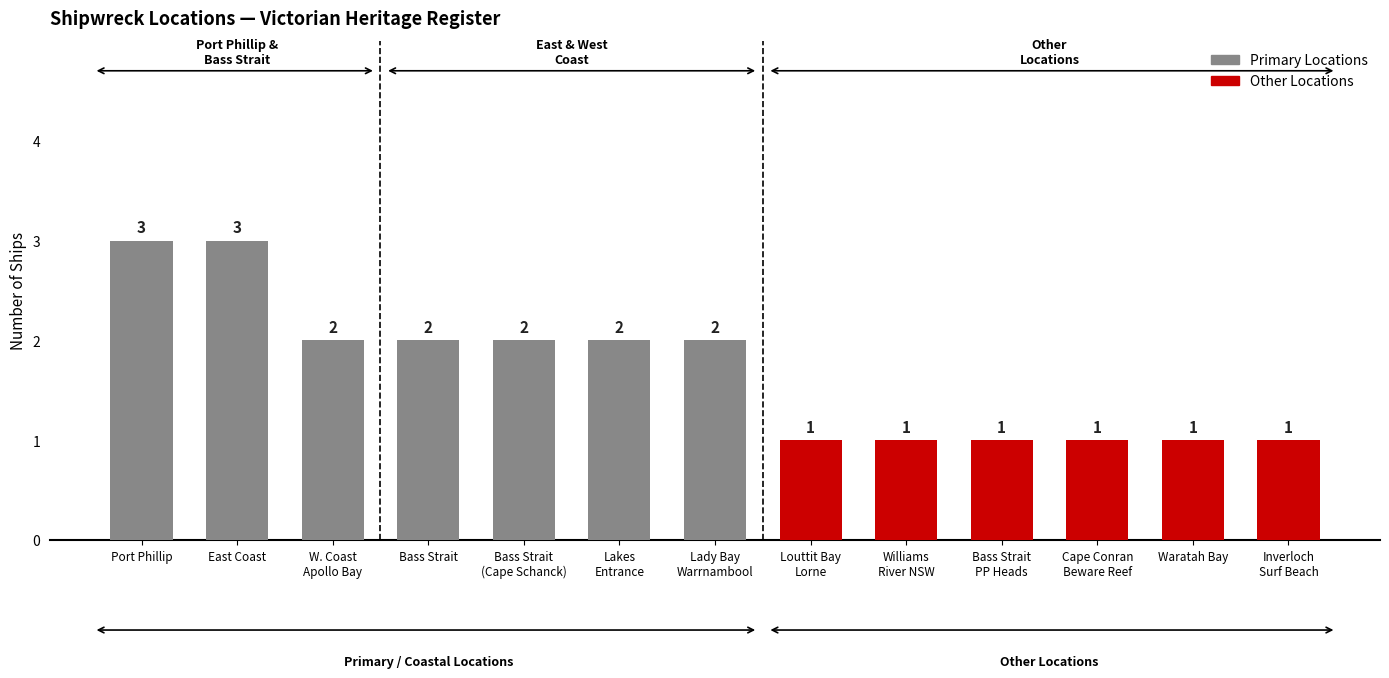

What is the value of the 2nd bar from the left?

3